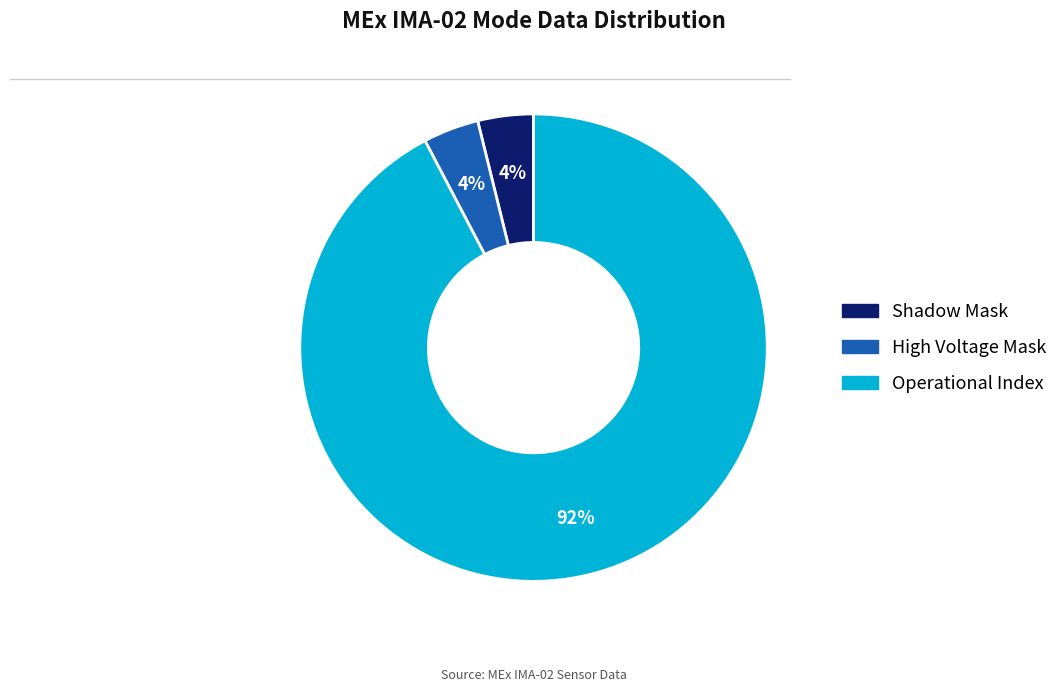

Does any single category account for the majority?

Yes